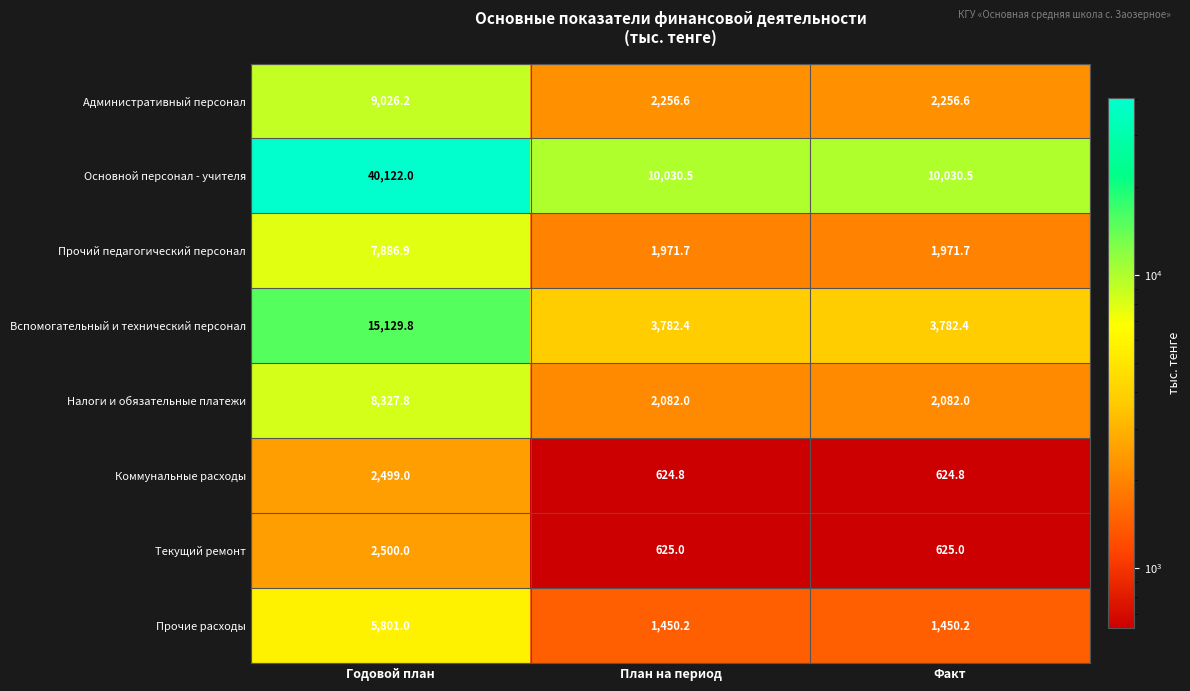

List the series in order of their peak value, lowest first.

Коммунальные расходы, Текущий ремонт, Прочие расходы, Прочий педагогический персонал, Налоги и обязательные платежи, Административный персонал, Вспомогательный и технический персонал, Основной персонал - учителя